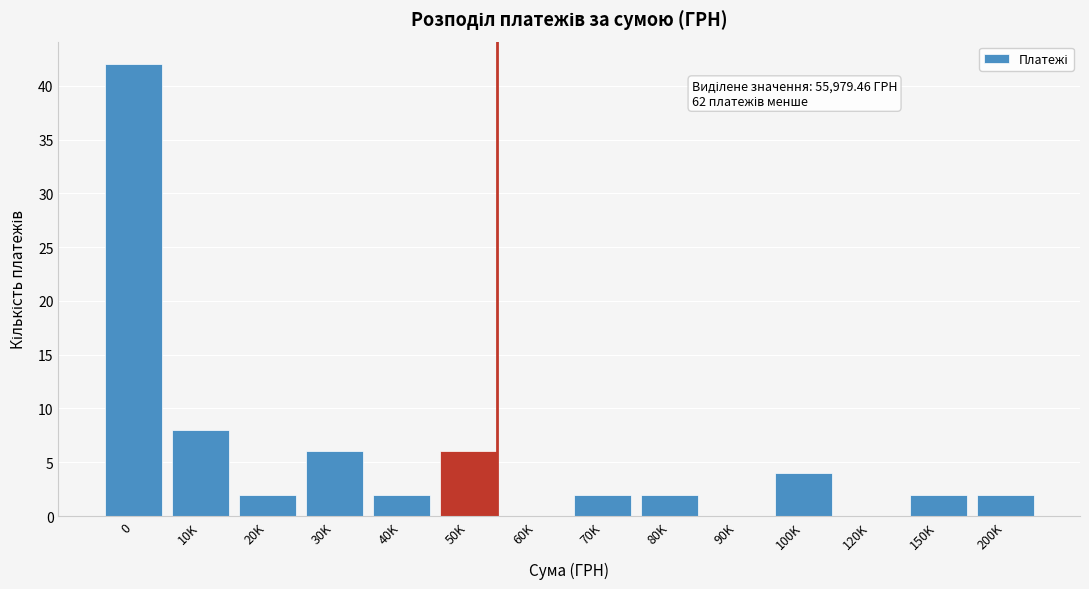

Reading left to right, transcribe all the data shown in this chart.

0=42	10K=8	20K=2	30K=6	40K=2	50K=6	60K=0	70K=2	80K=2	90K=0	100K=4	120K=0	150K=2	200K=2